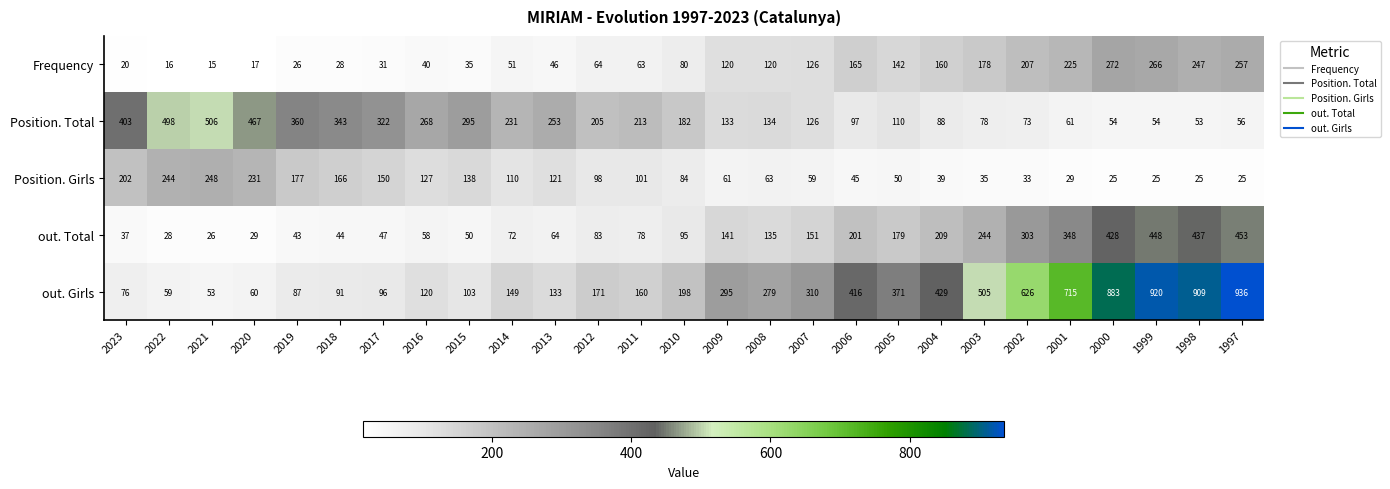

What value does the out. Girls series have at 2005?

371